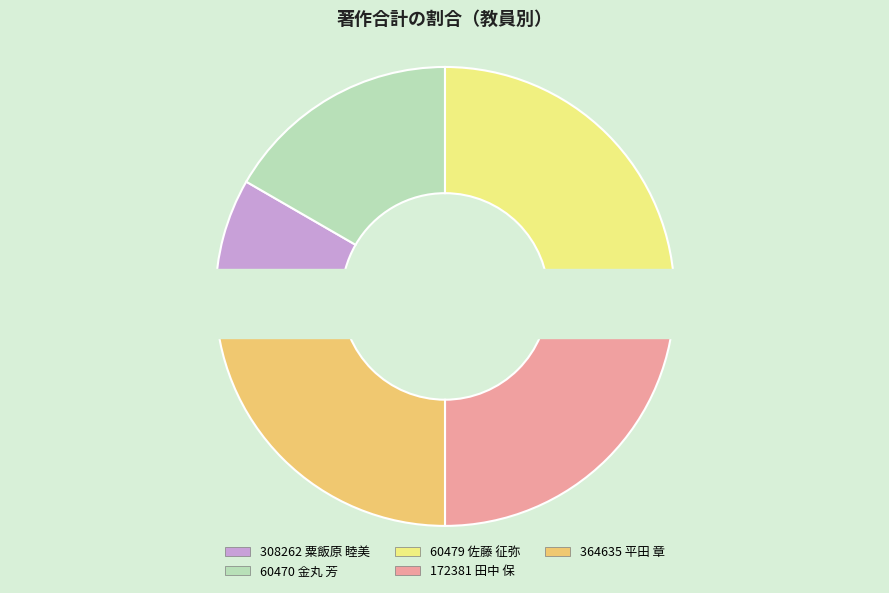

What percentage is the 60470
金丸 芳 slice, to the nearest percent?

17%